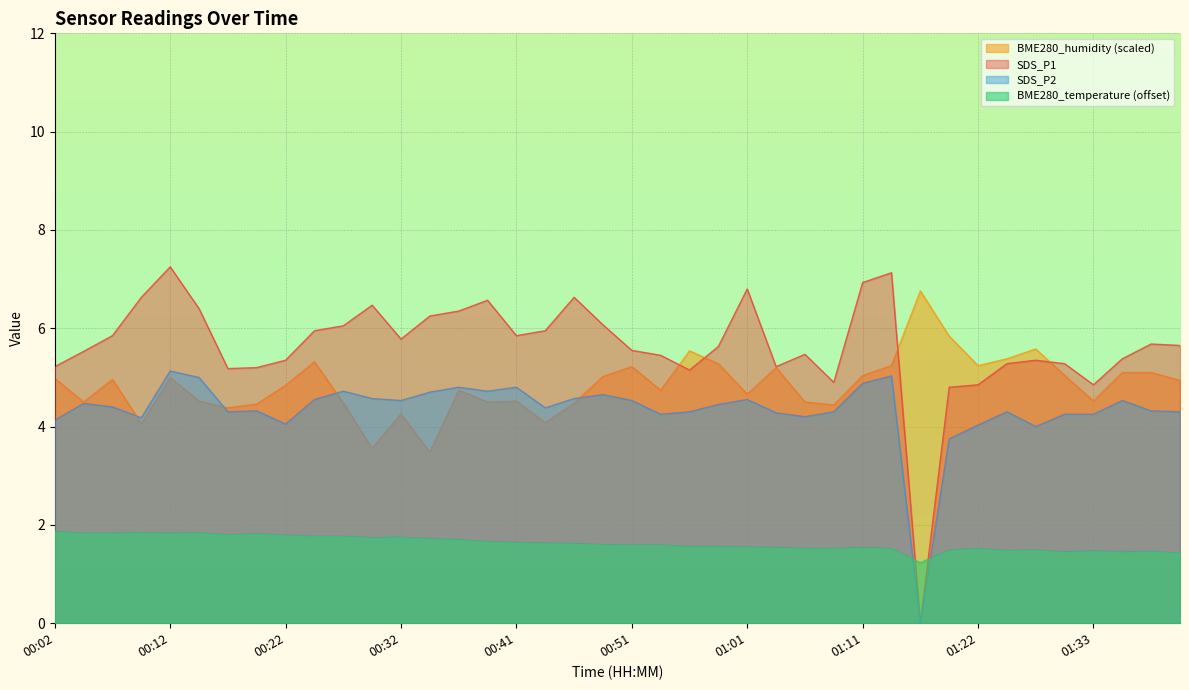

Which series has the largest range (max minus min)?

SDS_P1